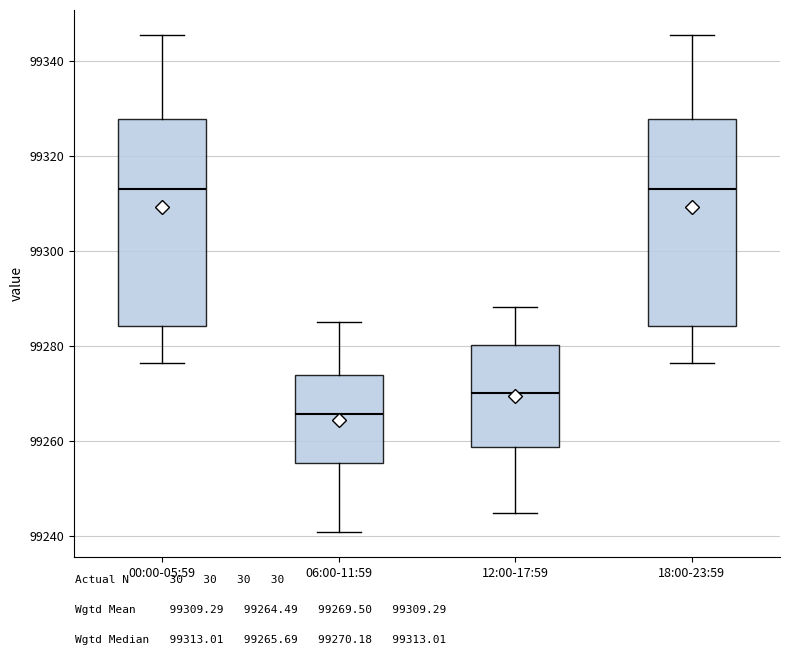

Reading left to right, read every box against the y-axis: the position of its median line, the range the box covers, and the ends of its whiskers. The values are not printed on the chart, so give them approximately, as read against the axis.

00:00-05:59: median 99314, box 99284 to 99328, whiskers 99276 to 99346
06:00-11:59: median 99266, box 99256 to 99274, whiskers 99240 to 99286
12:00-17:59: median 99270, box 99258 to 99280, whiskers 99246 to 99288
18:00-23:59: median 99314, box 99284 to 99328, whiskers 99276 to 99346